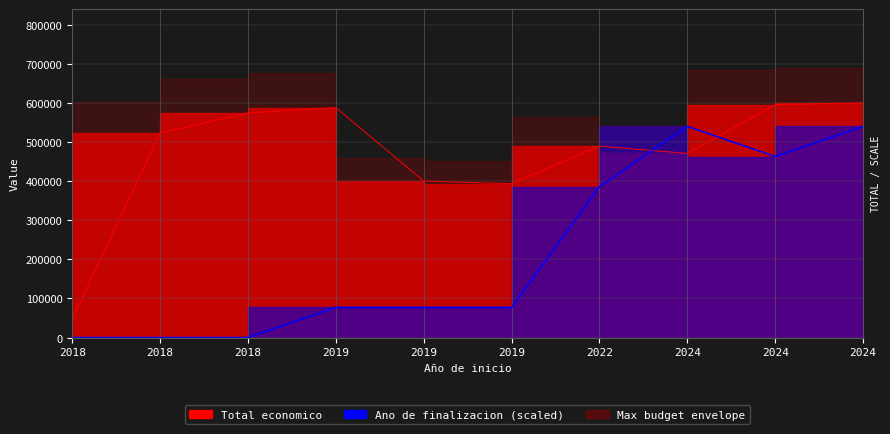

How many intersections are there between Total economico and Ano de finalizacion?

2